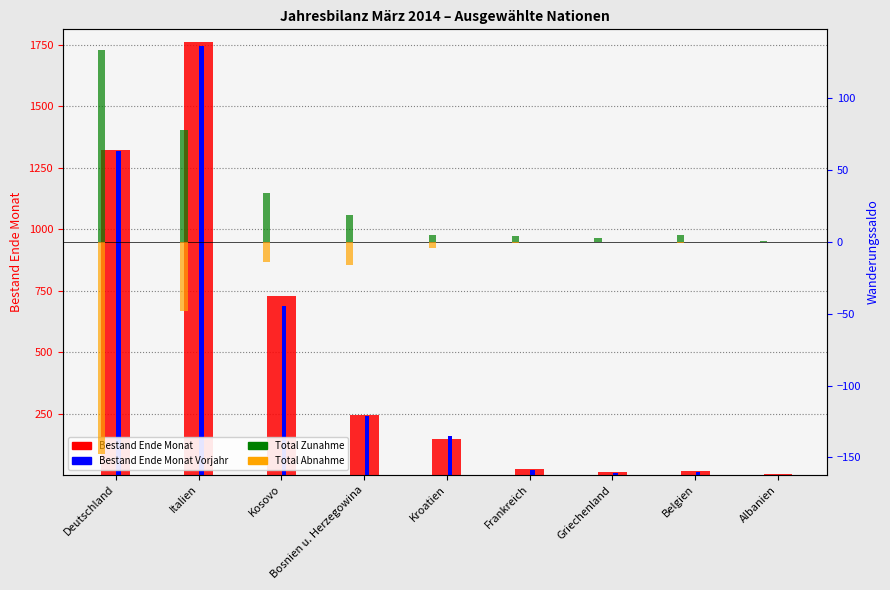

What is the label of the 5th bar from the left?

Kroatien